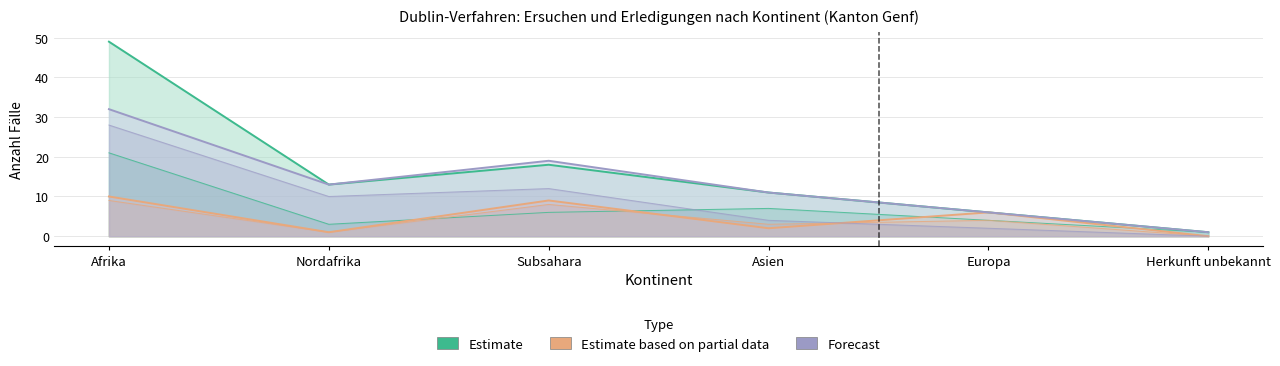

Reading left to right, extract all data points from this chart.

Estimate: 49	13	18	11	6	1
Estimate based on partial data: 10	1	9	2	6	0
Forecast: 32	13	19	11	6	1